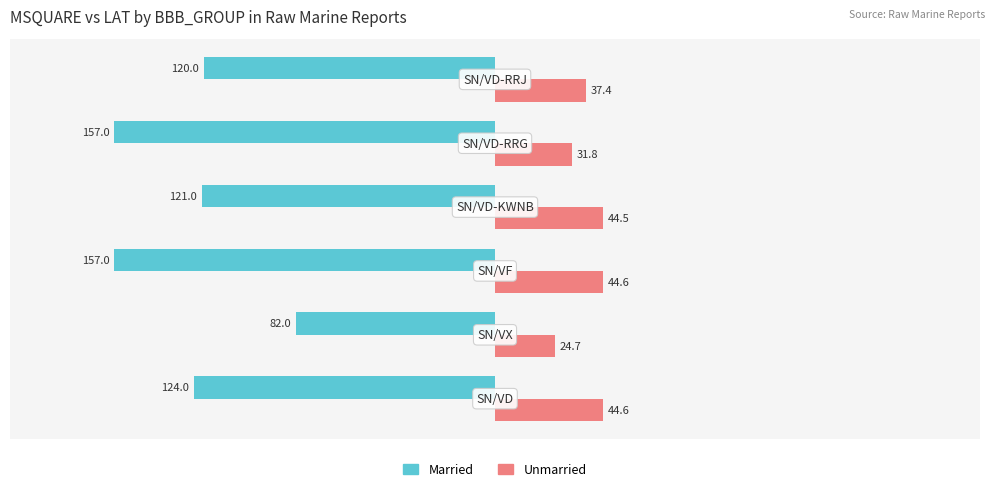

Which series has the largest total across all categories?

Unmarried